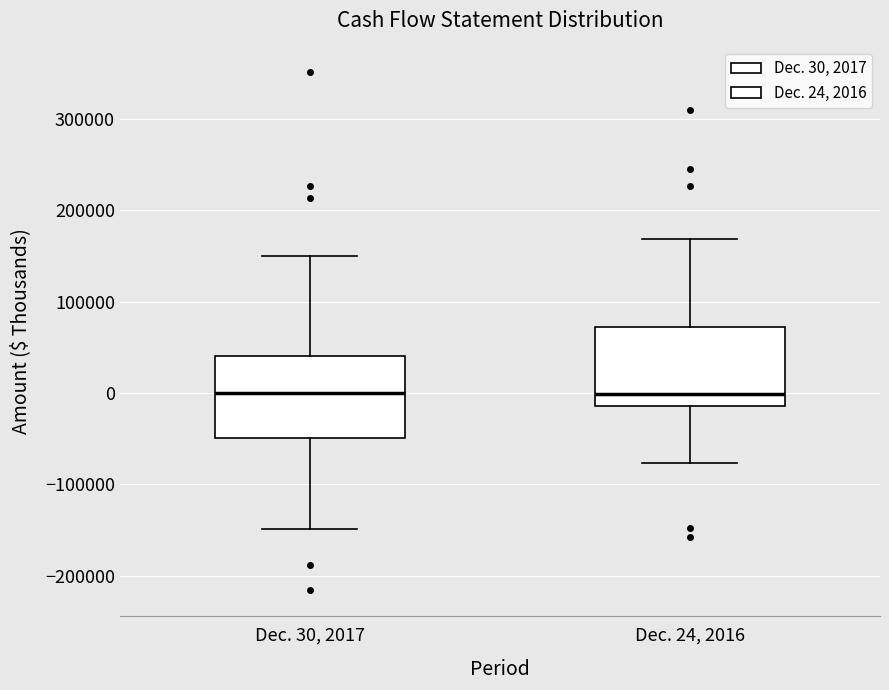

Reading left to right, transcribe this box plot: for each box, give where its median line is, the range the box spans, and where its two whiskers end, as read against the y-axis. The values are not printed on the chart, so give them approximately, as read against the axis.

Dec. 30, 2017: median 0, box -50000 to 40000, whiskers -150000 to 150000
Dec. 24, 2016: median 0, box -10000 to 70000, whiskers -80000 to 170000